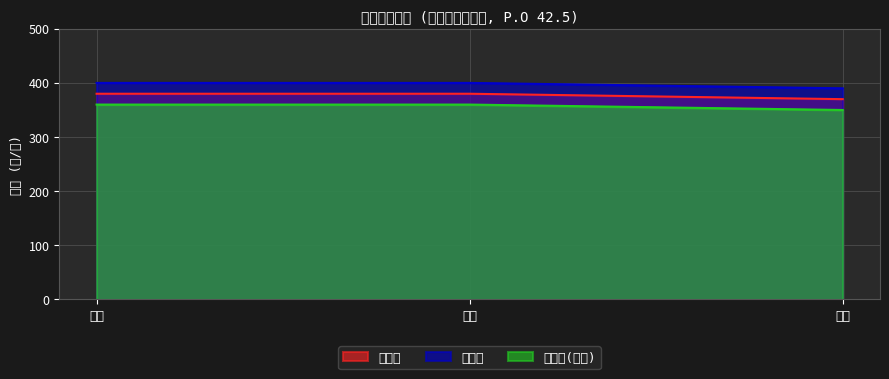

Is it true that 参考价(说明) equals 360 at 鼎鑫?

True